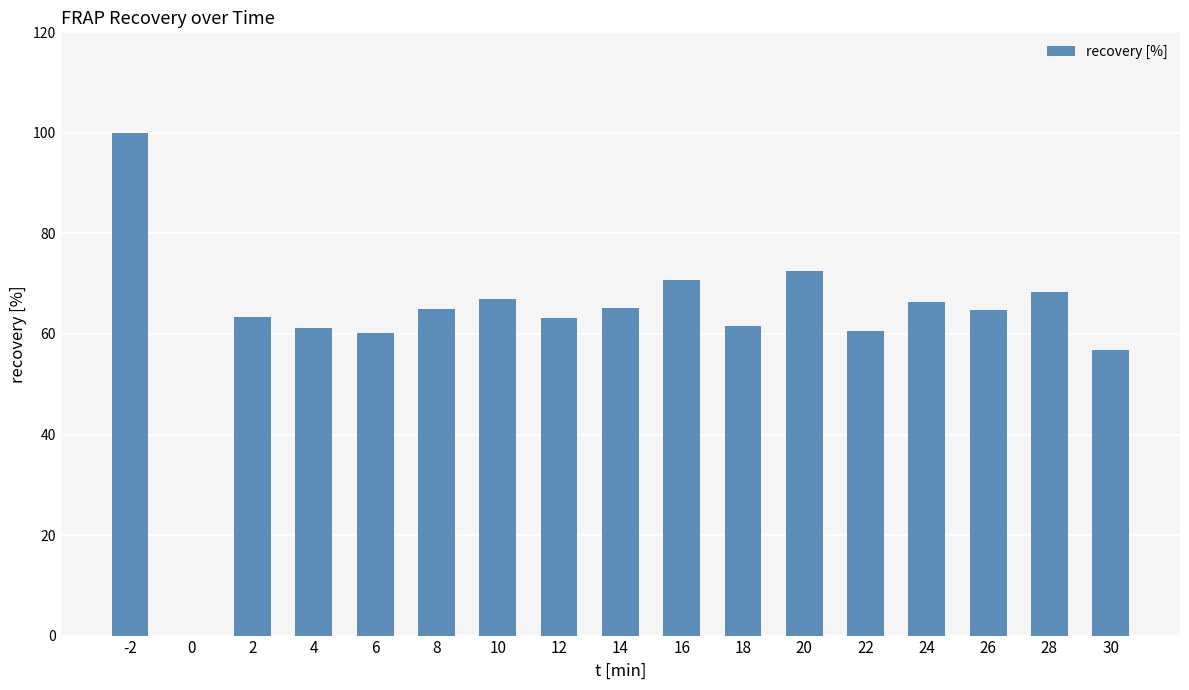

Is it true that the value at 10 is 67.0?

True